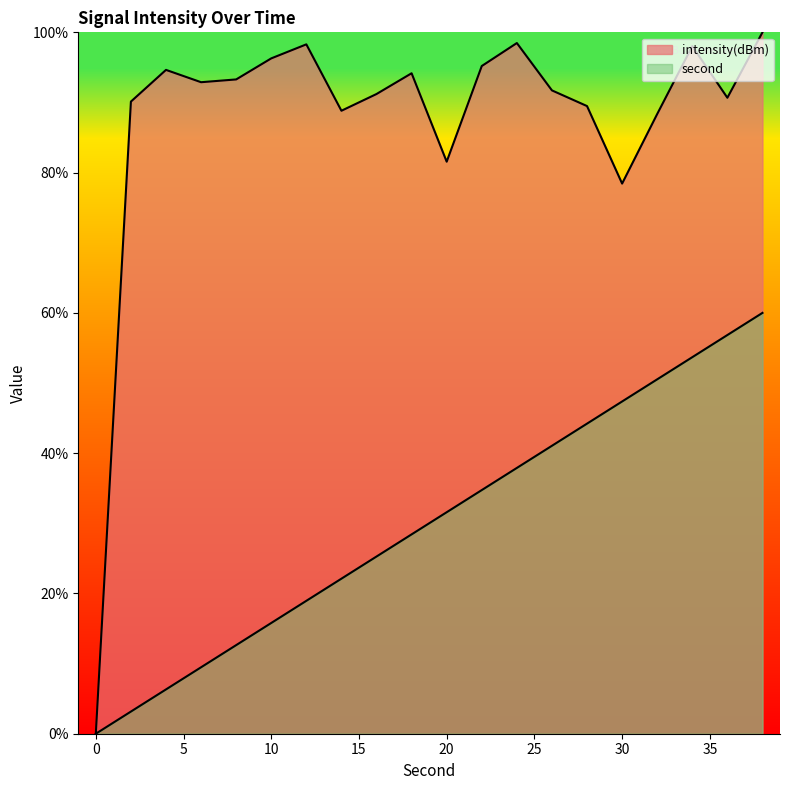

What is the difference between the second highest and second lowest values in the intensity(dBm) series?

20.0